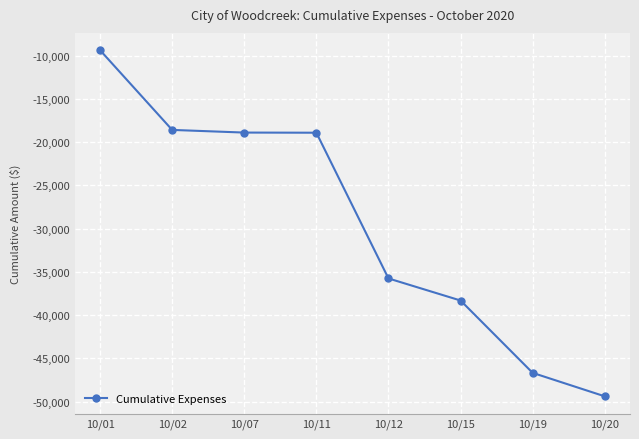

What is the value of the 3rd point from the left?

-18886.4